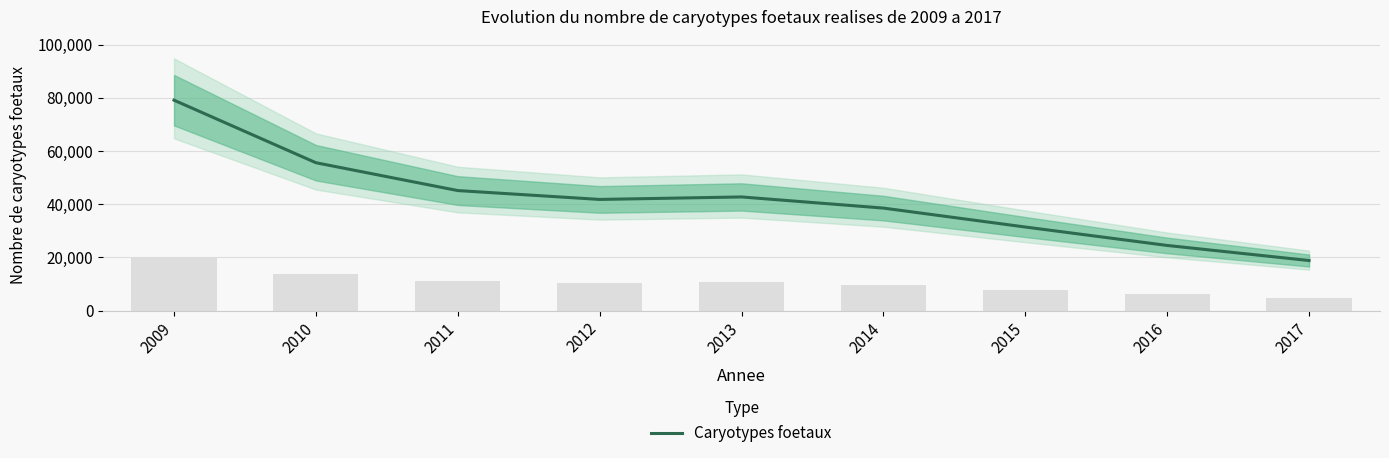

What is the sum of all values?

377635